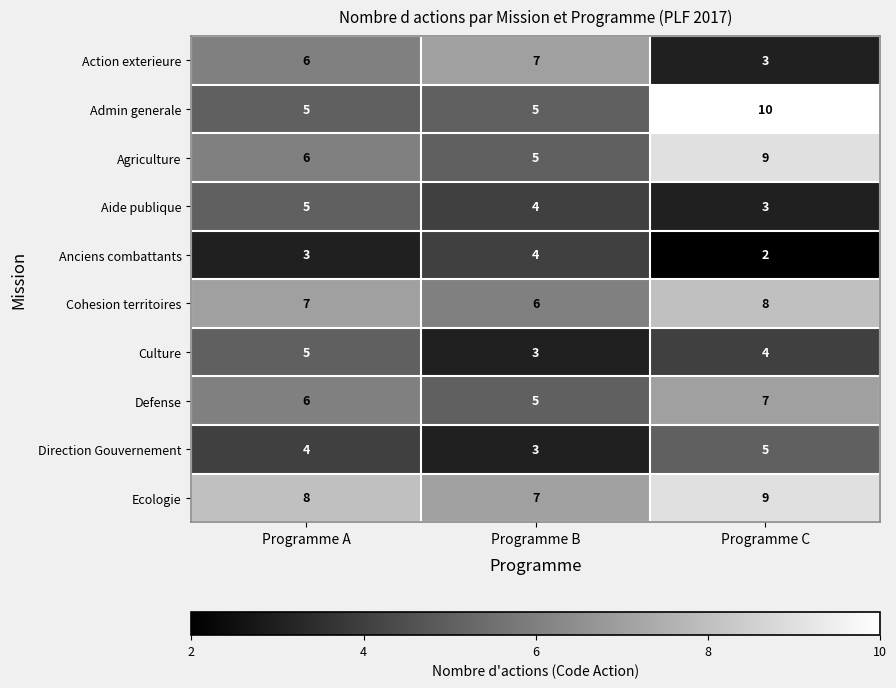

The Action exterieure series shows 1 at Programme C. True or false?

False